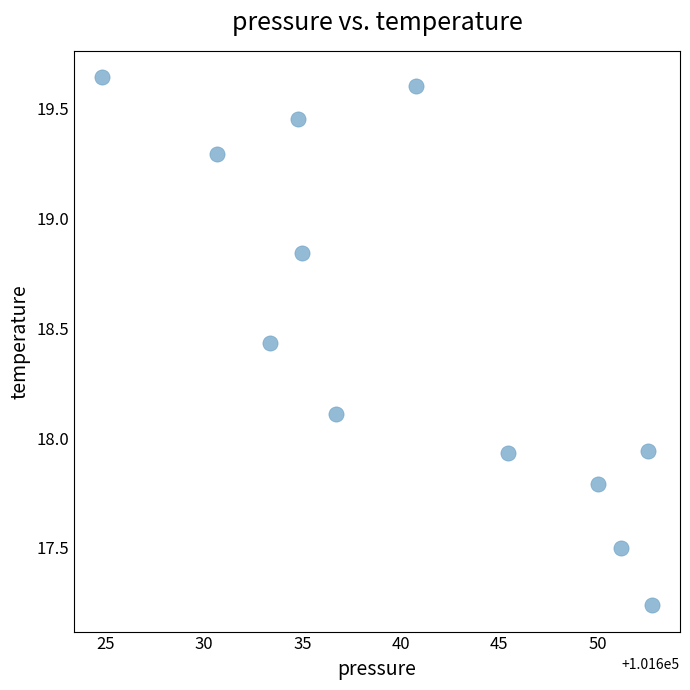

What is the average X value?

101640.7